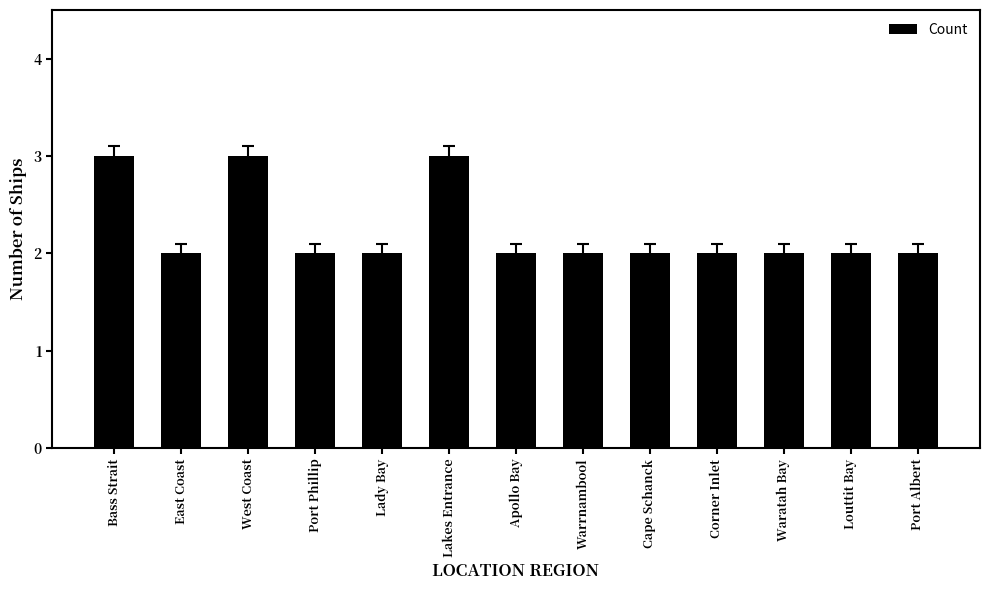

Count the values in the range 2 to 3.

13